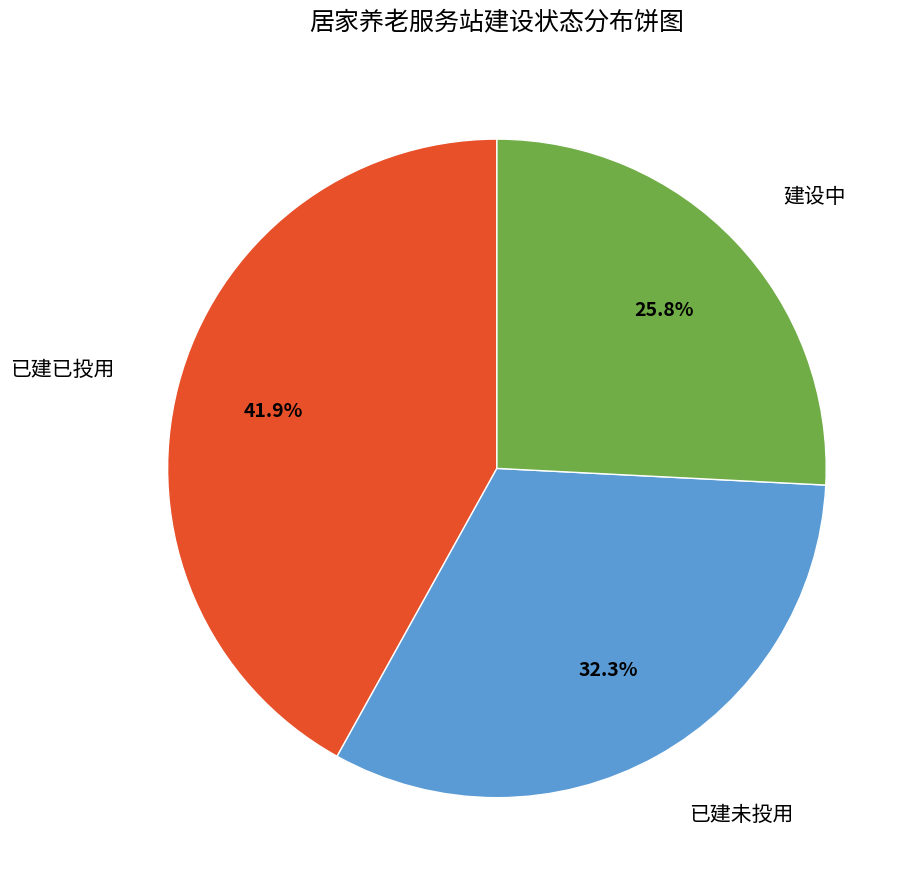

Which category has the smallest portion of the pie?

建设中